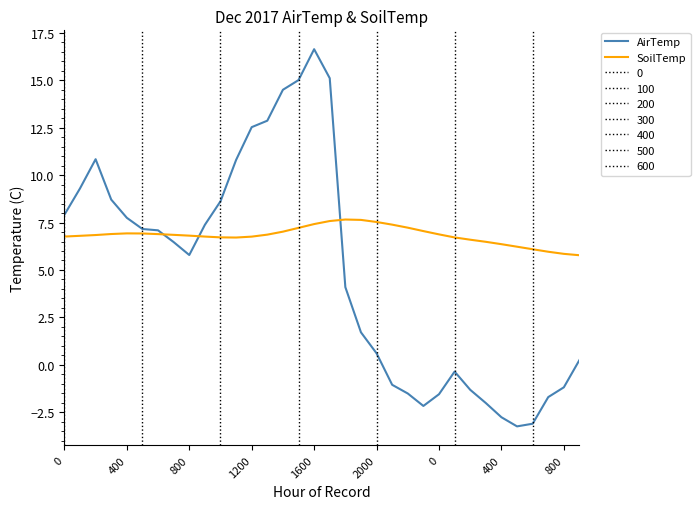

What is the sum of all AirTemp values?

169.2